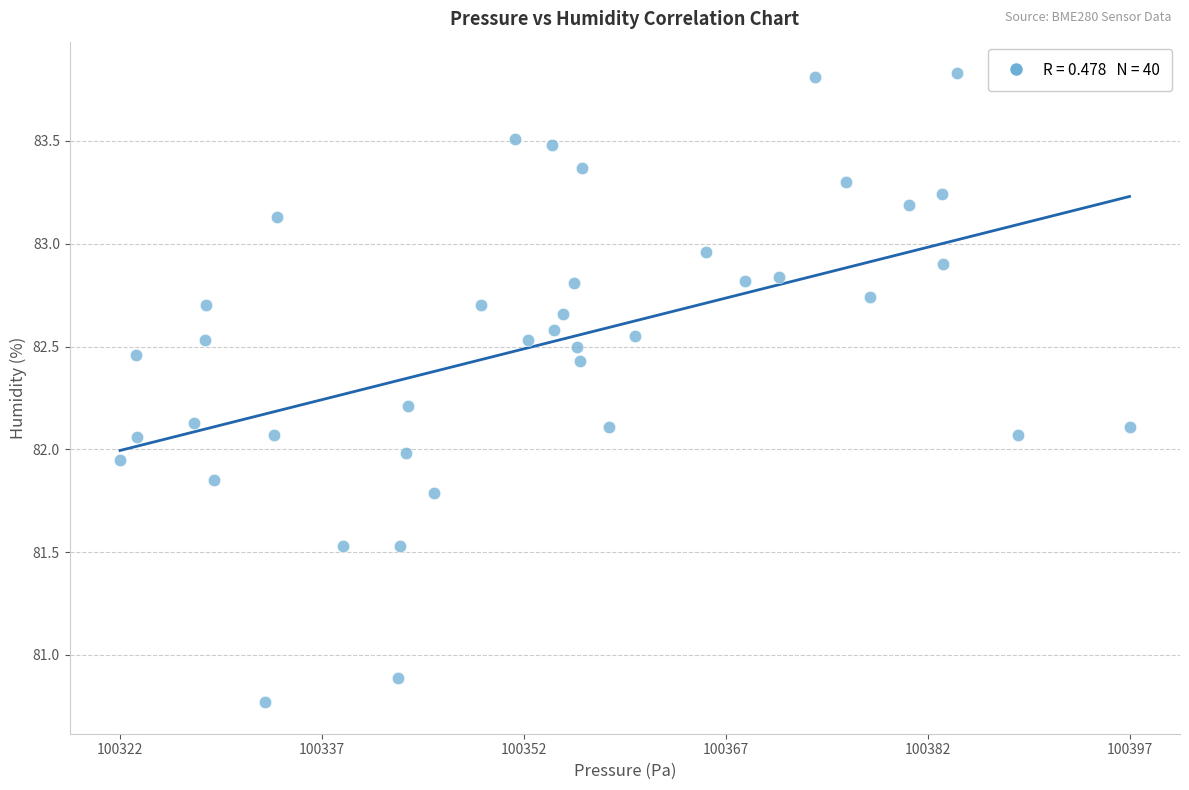

What is the range of Y values (max minus min)?

3.1